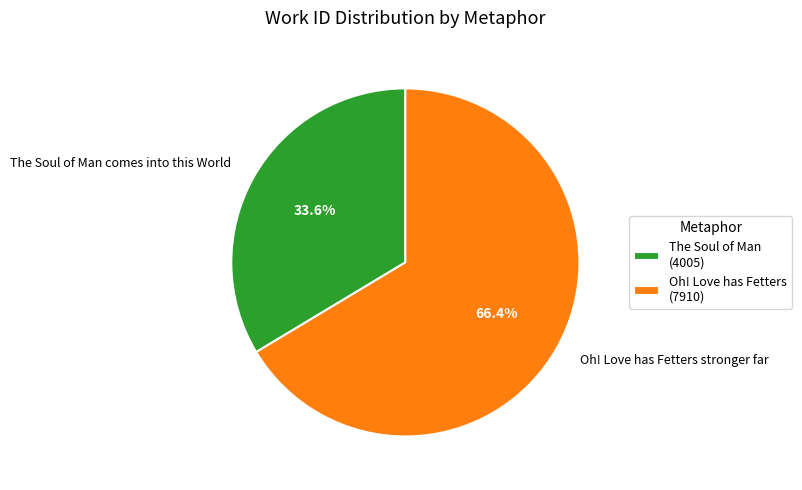

Combined, do Oh! Love has Fetters stronger far and The Soul of Man comes into this World account for over 50%?

Yes